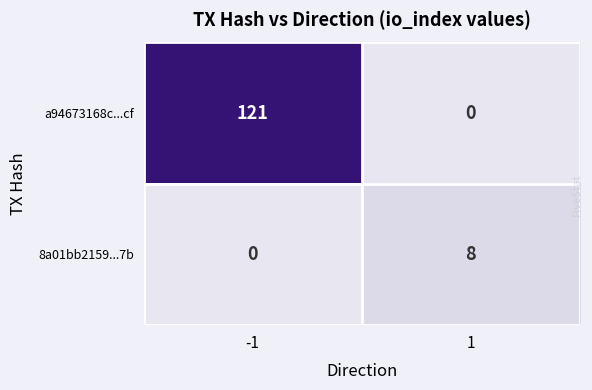

What is the approximate value of 8a01bb2159...7b at 1?

8